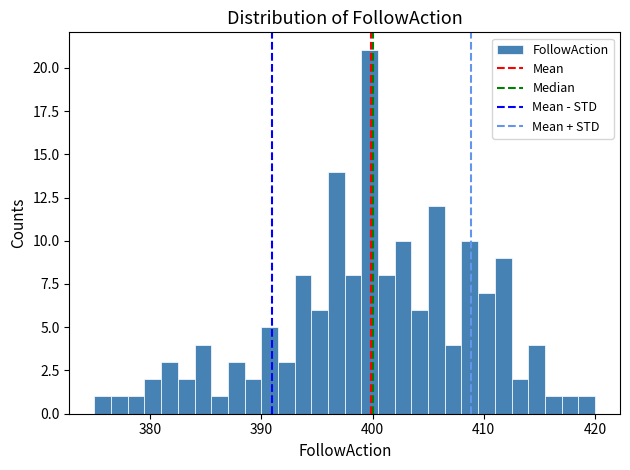

Read against the x-axis, roughly where is the centre of the tallest bar?

400